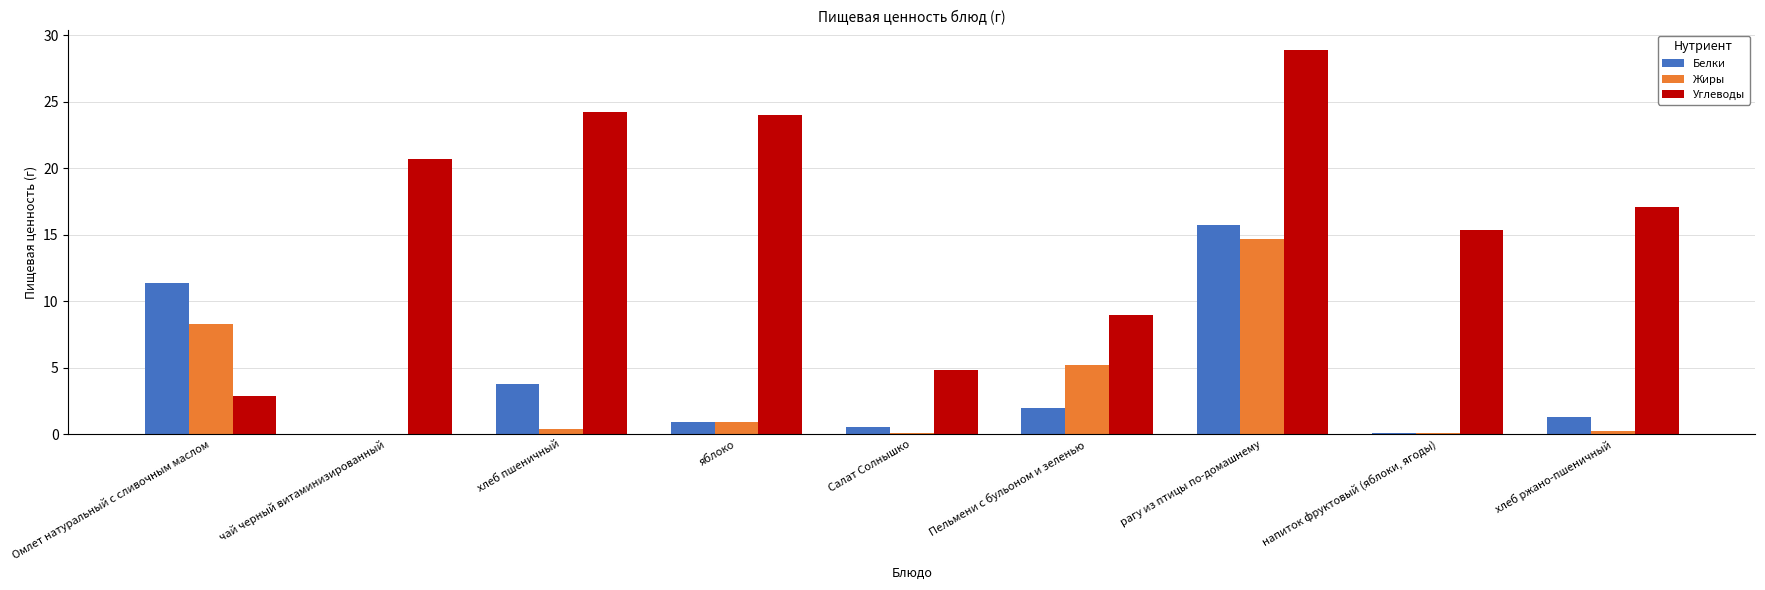

What is the sum of all Белки values?

35.9